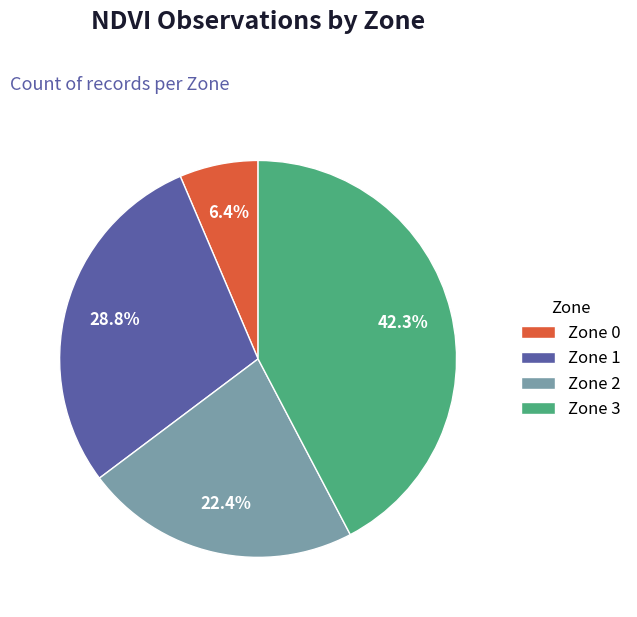

Does Zone 2 represent more than half of the total?

No